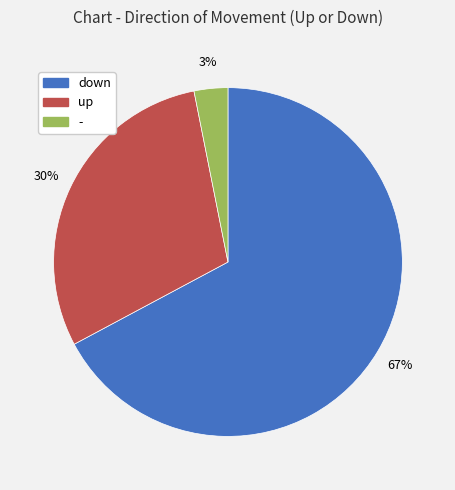

Do down and - together represent more than half of the pie?

Yes